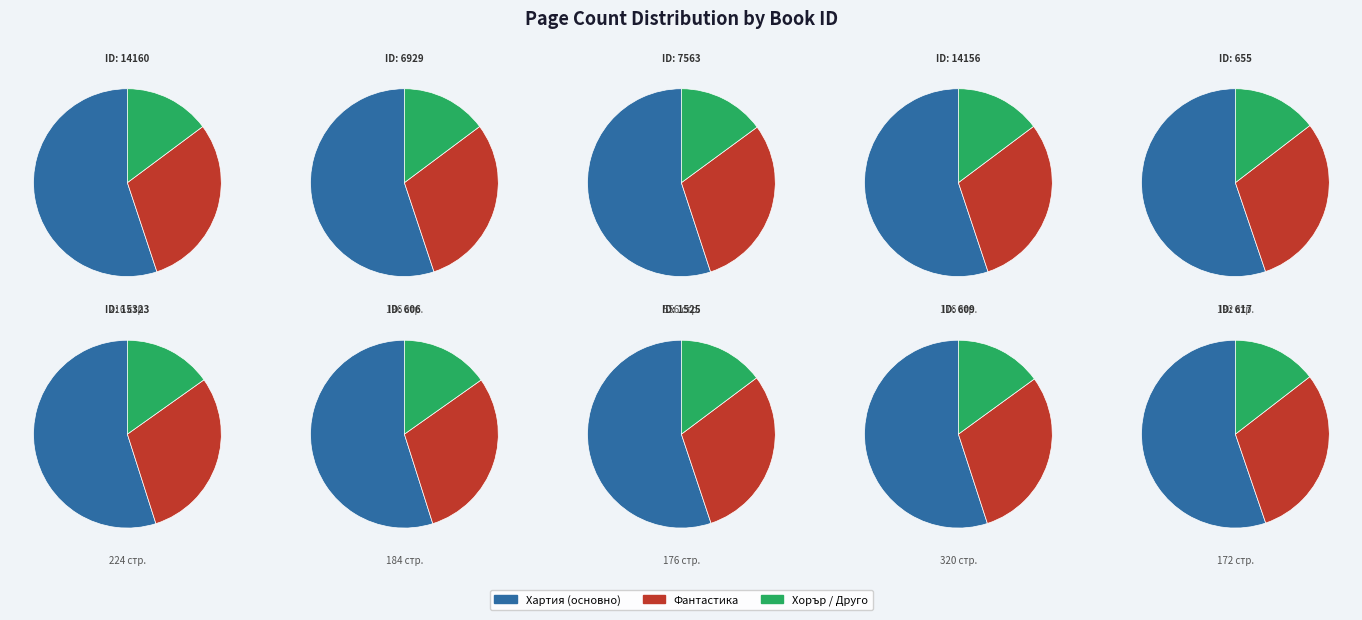

Rank the categories by value from lowest to highest.

617, 14156, 1525, 606, 655, 6929, 14160, 15323, 609, 7563